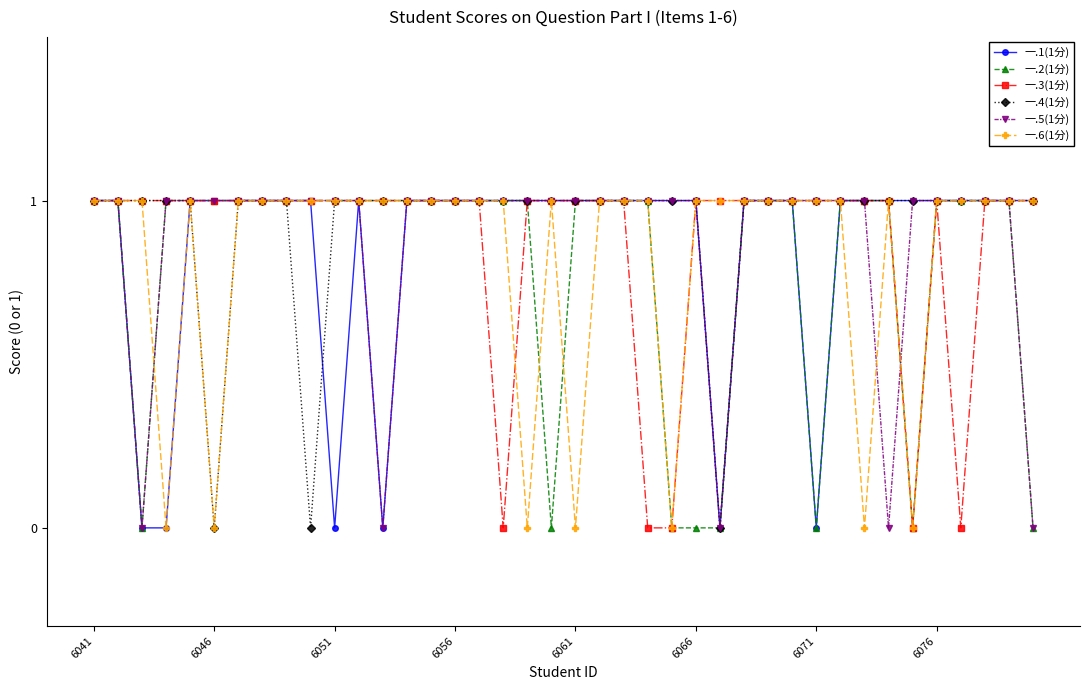

How many times do 一.2(1分) and 一.5(1分) cross each other?

1